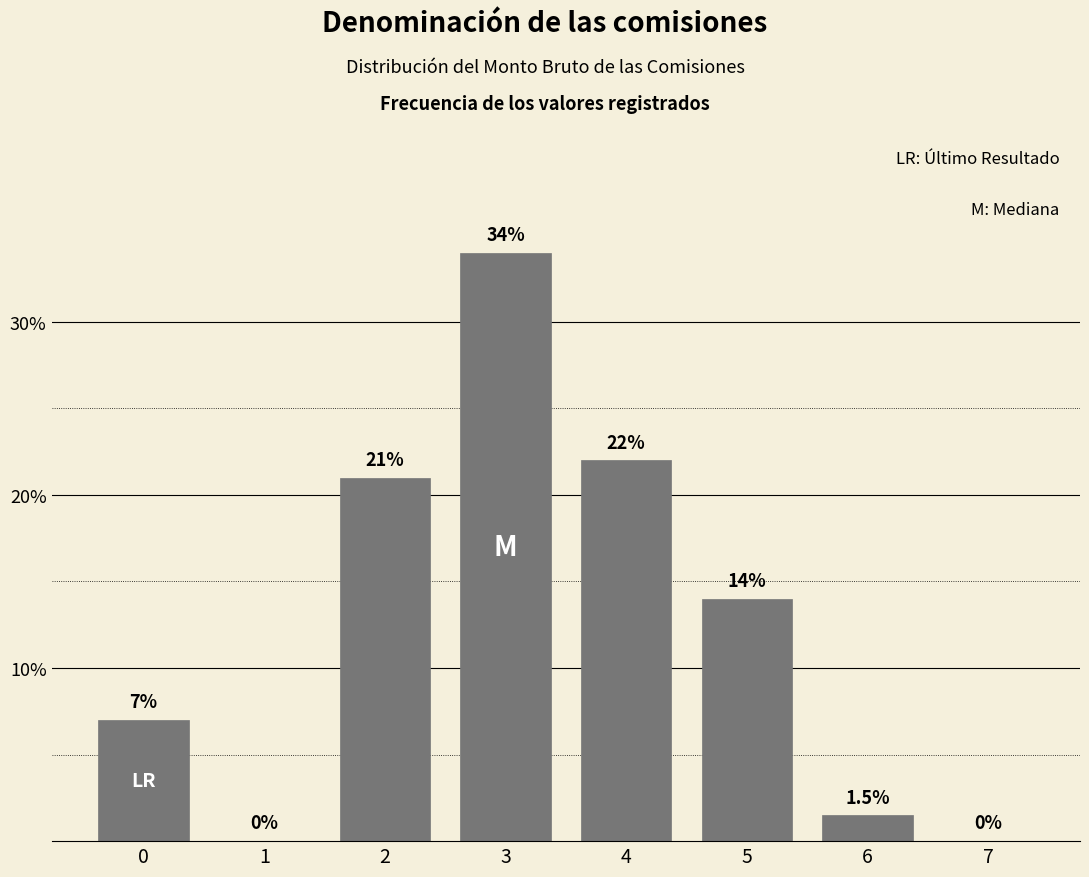

Reading left to right, extract all data points from this chart.

0=7.0	1=0.0	2=21.0	3=34.0	4=22.0	5=14.0	6=1.5	7=0.0